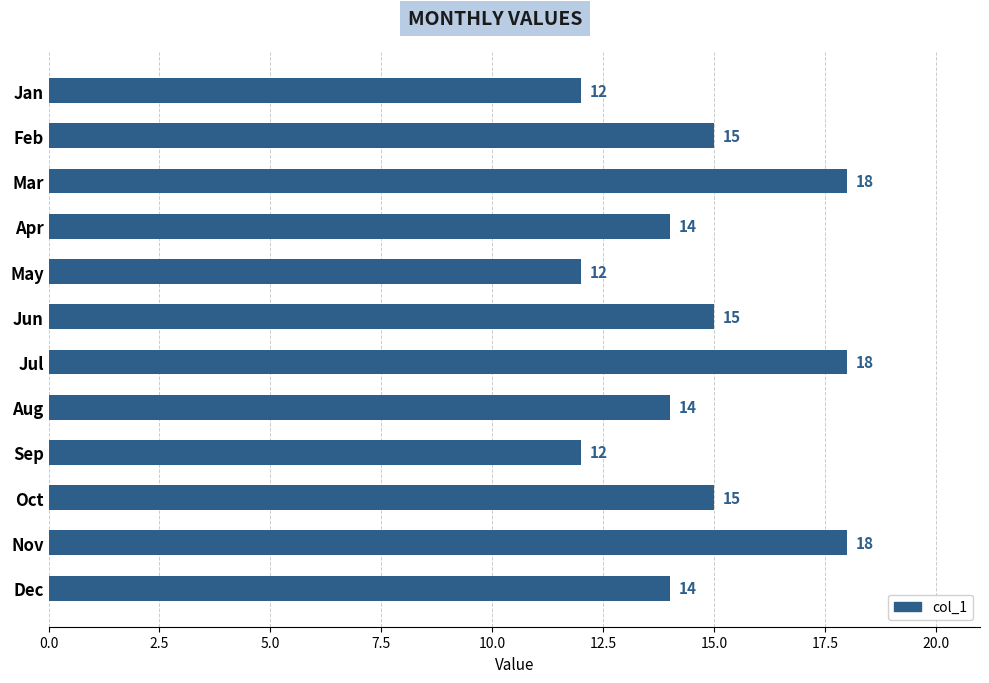

What is the value of the 2nd bar from the top?

15